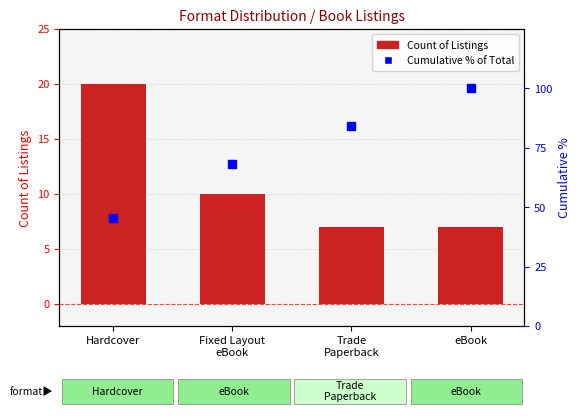

What is the difference between the Cumulative % values at Trade
Paperback and eBook?

15.9